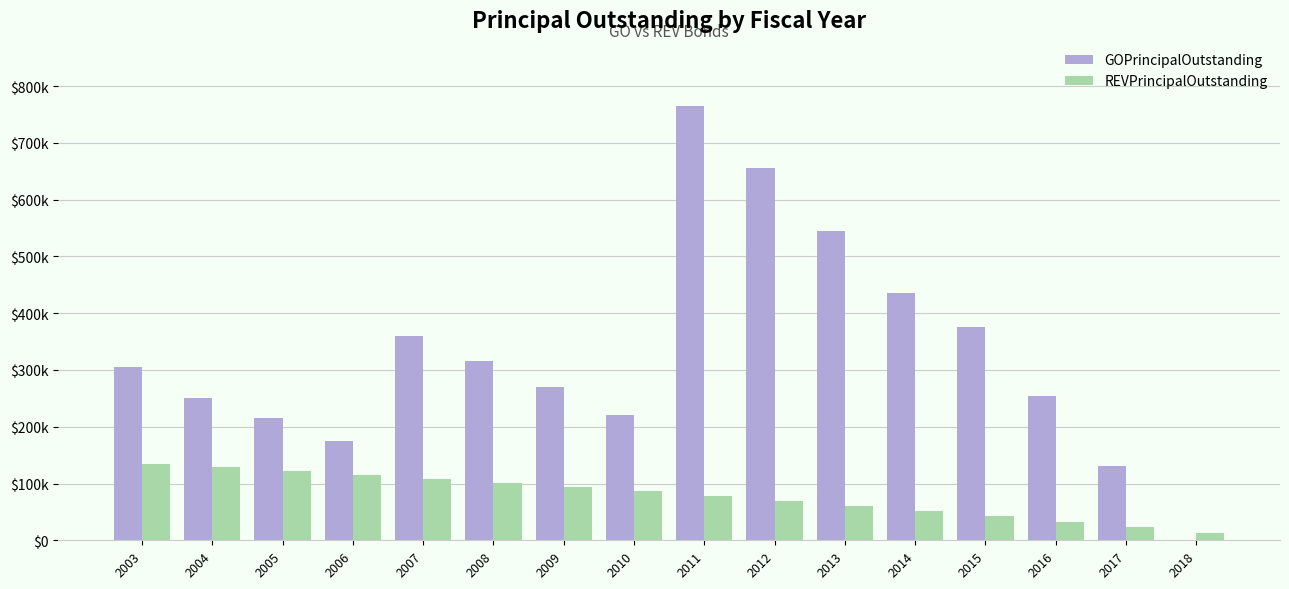

What is the difference between the maximum and minimum values in the GOPrincipalOutstanding series?

765000